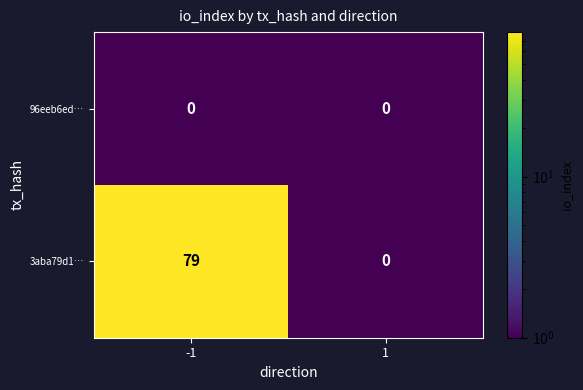

Reading left to right, list all the values displayed in this chart.

96eeb6ed…: 0	0
3aba79d1…: 79	0